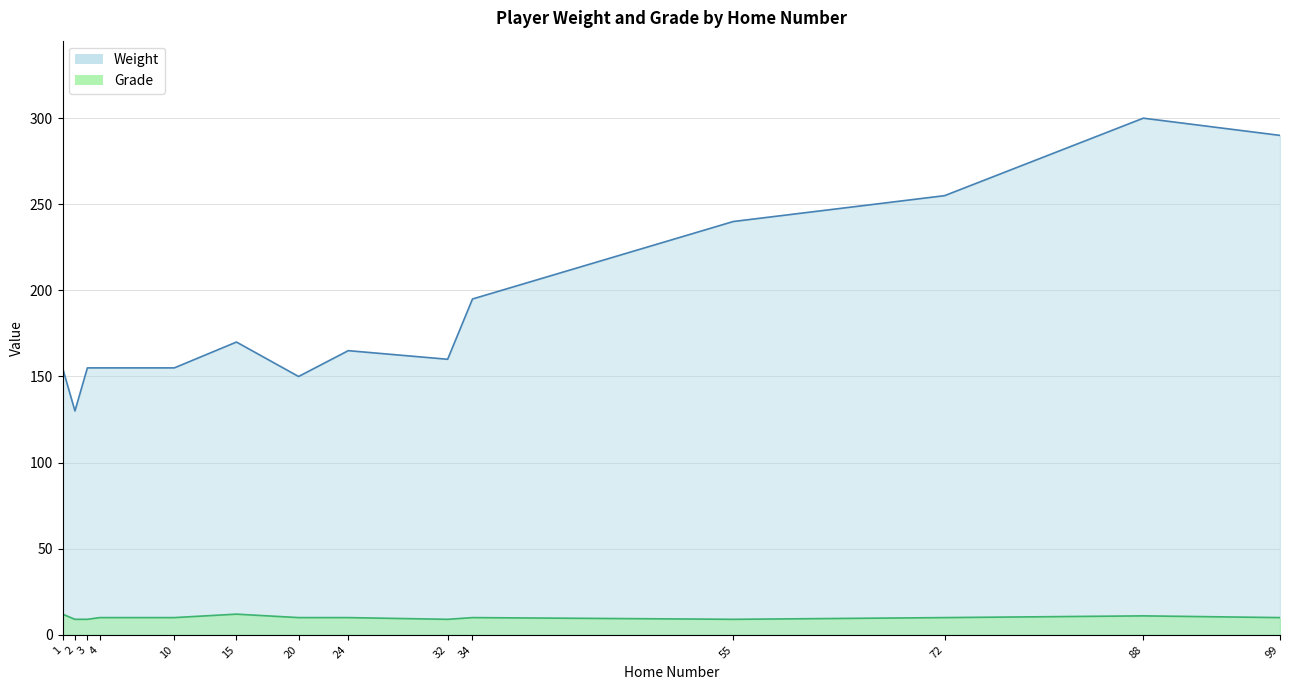

Which series has the largest range (max minus min)?

Weight